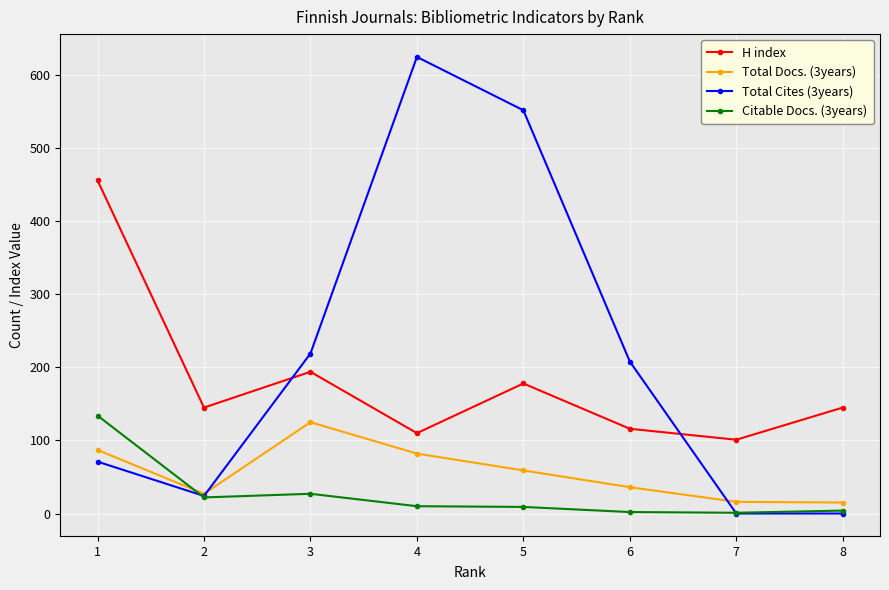

Rank the series by their average value, from lowest to highest.

Citable Docs. (3years), Total Docs. (3years), H index, Total Cites (3years)